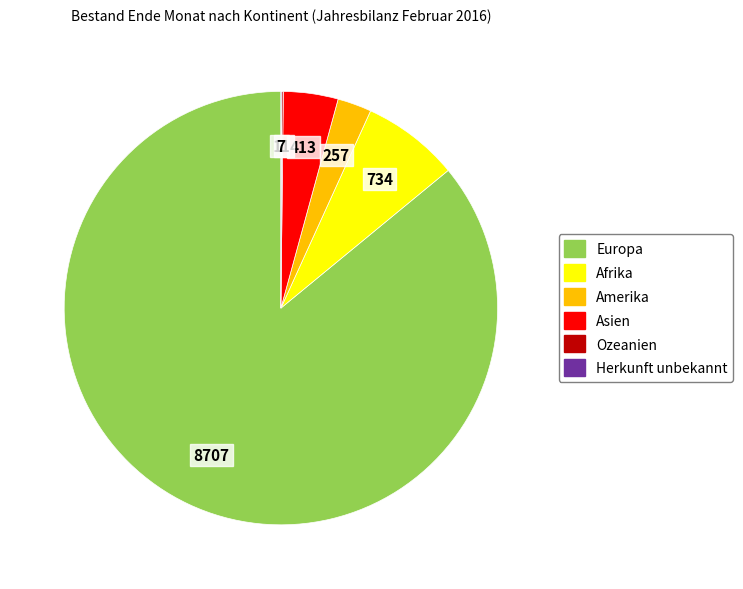

What is the largest slice in the pie chart?

Europa